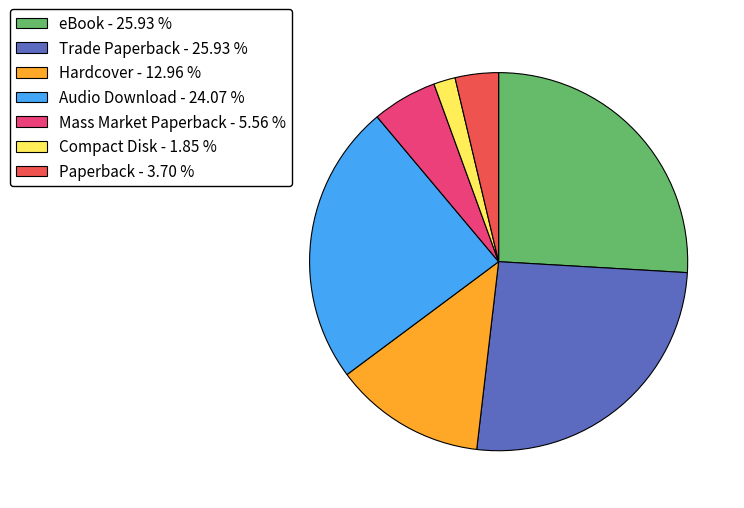

Does any single category account for the majority?

No